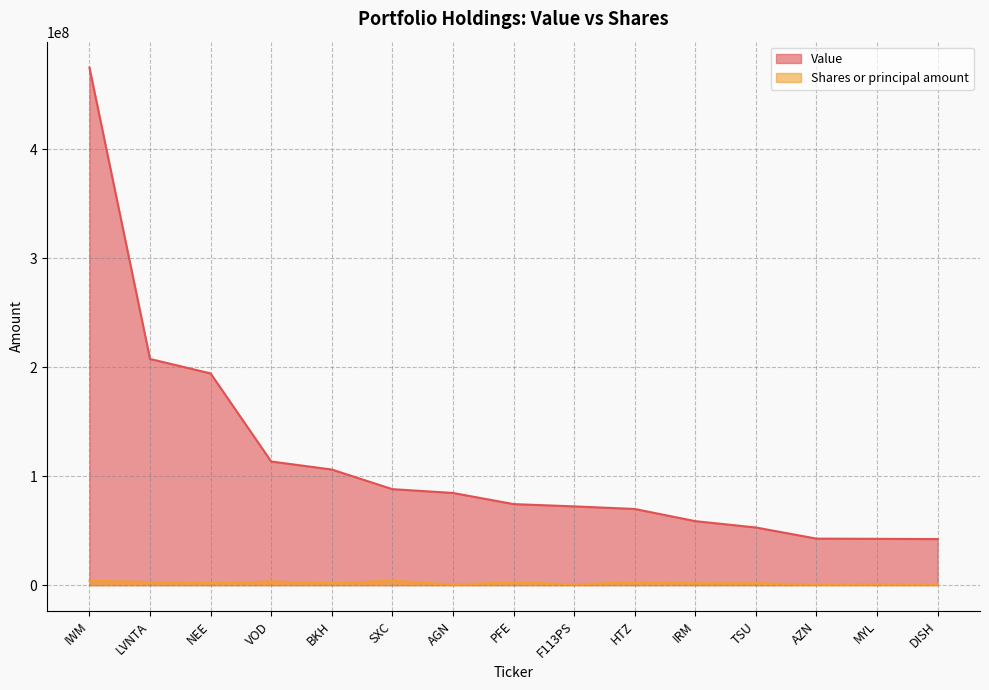

Which series has the largest range (max minus min)?

Value